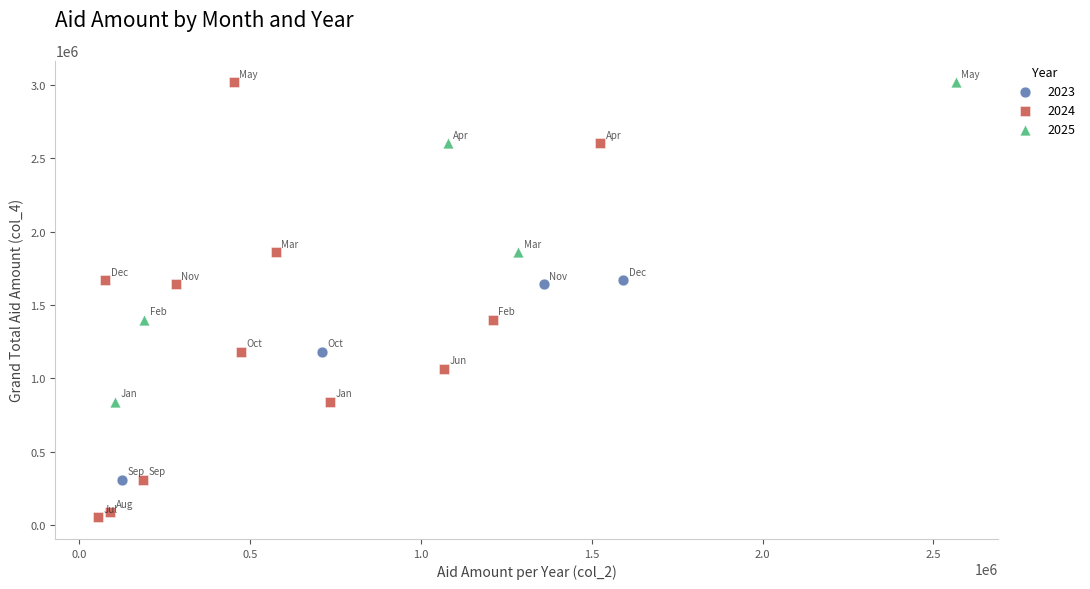

Which series has the widest spread of Y values?

2024